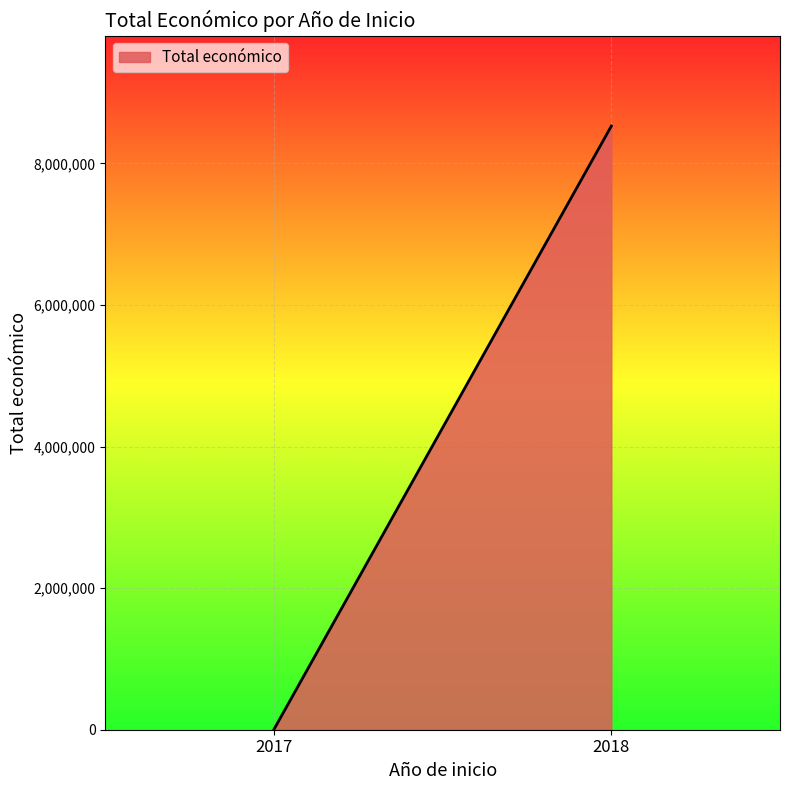

Rank the categories by value from lowest to highest.

2017, 2018